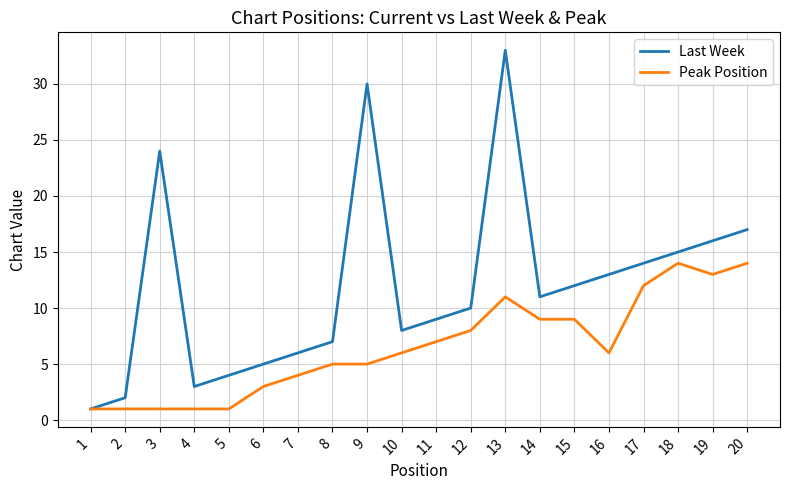

How many interior local peaks does the Last Week series have?

3